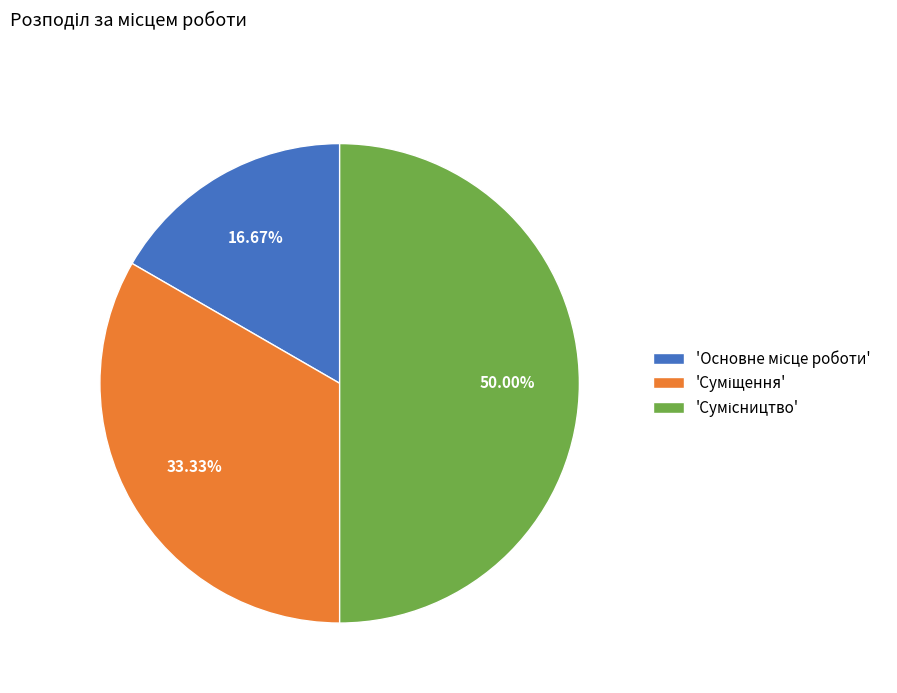

How many slices are in this pie chart?

3